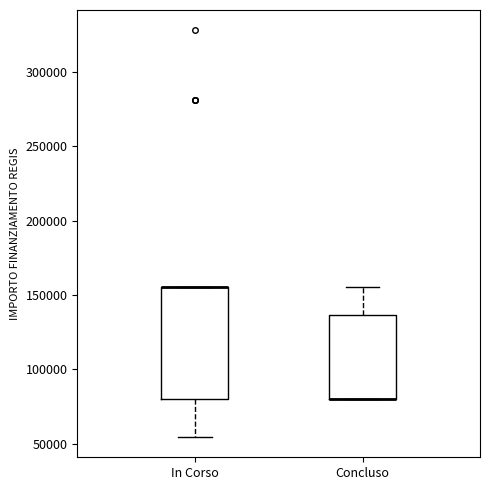

Reading left to right, transcribe this box plot: for each box, give where its median line is, the range the box spans, and where its two whiskers end, as read against the y-axis. The values are not printed on the chart, so give them approximately, as read against the axis.

In Corso: median 155000 (drawn on the box's upper edge), box 80000 to 155000, whiskers 55000 to 155000
Concluso: median 80000 (drawn on the box's lower edge), box 80000 to 135000, whiskers 80000 to 155000